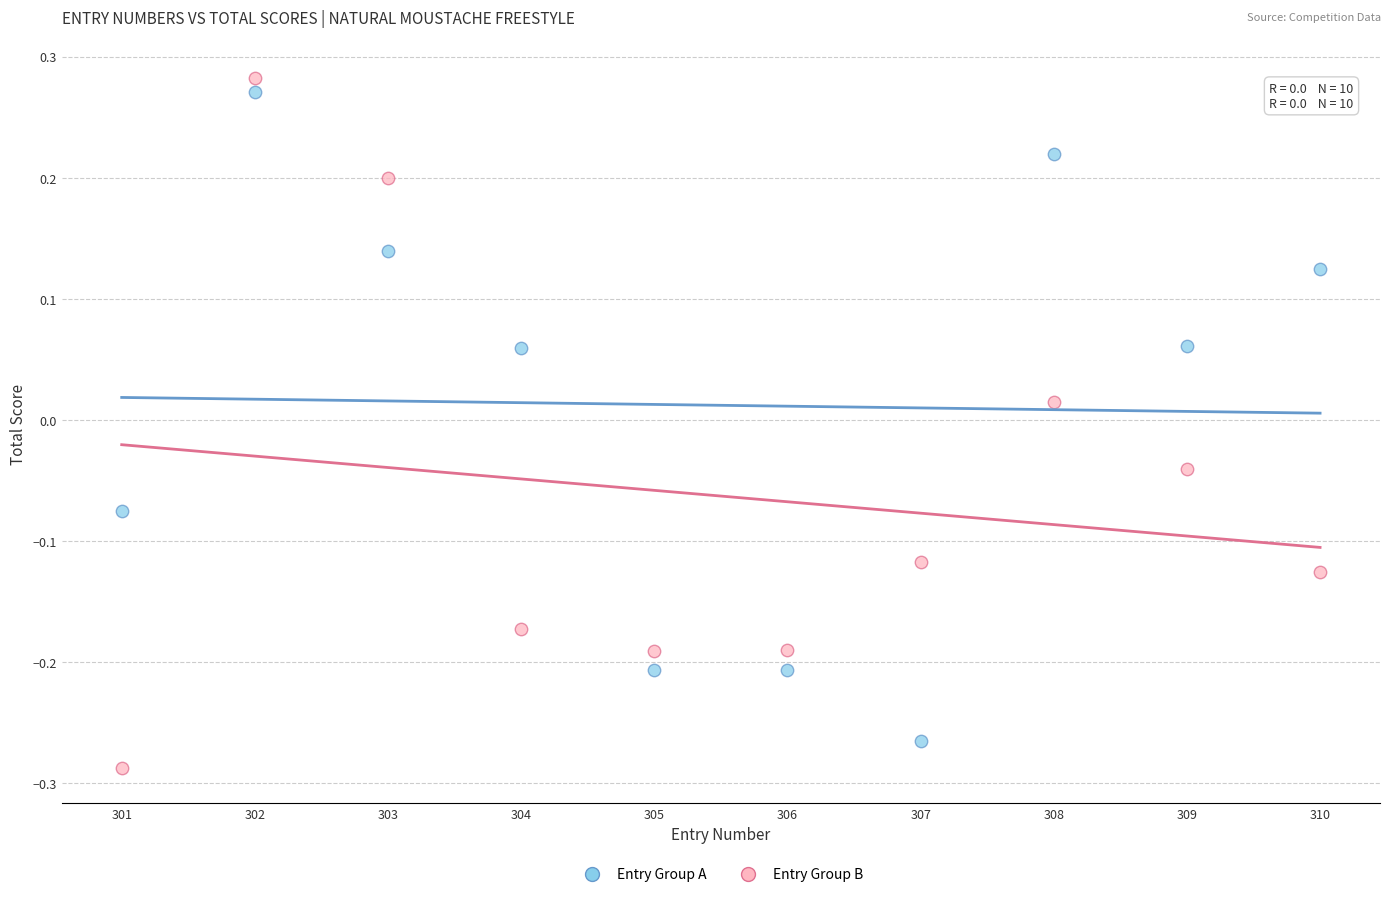

Across all data points, what is the range of Y values (max minus min)?

0.6